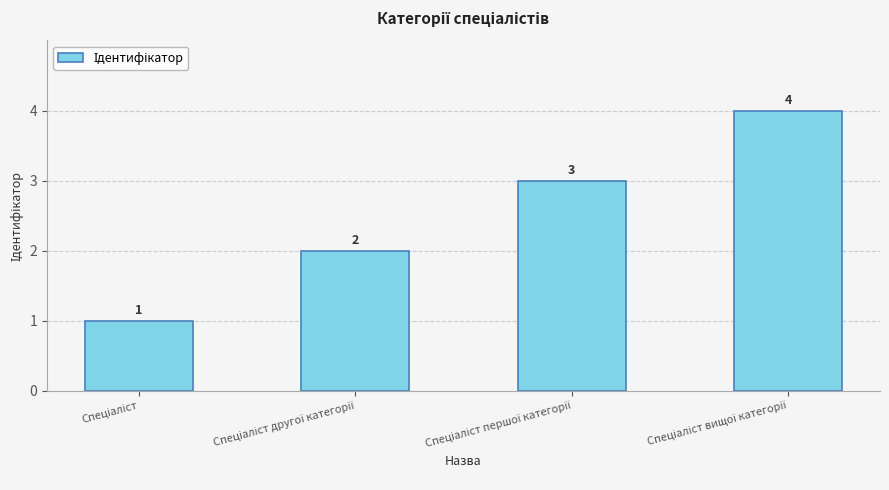

What is the value of the 3rd bar from the left?

3